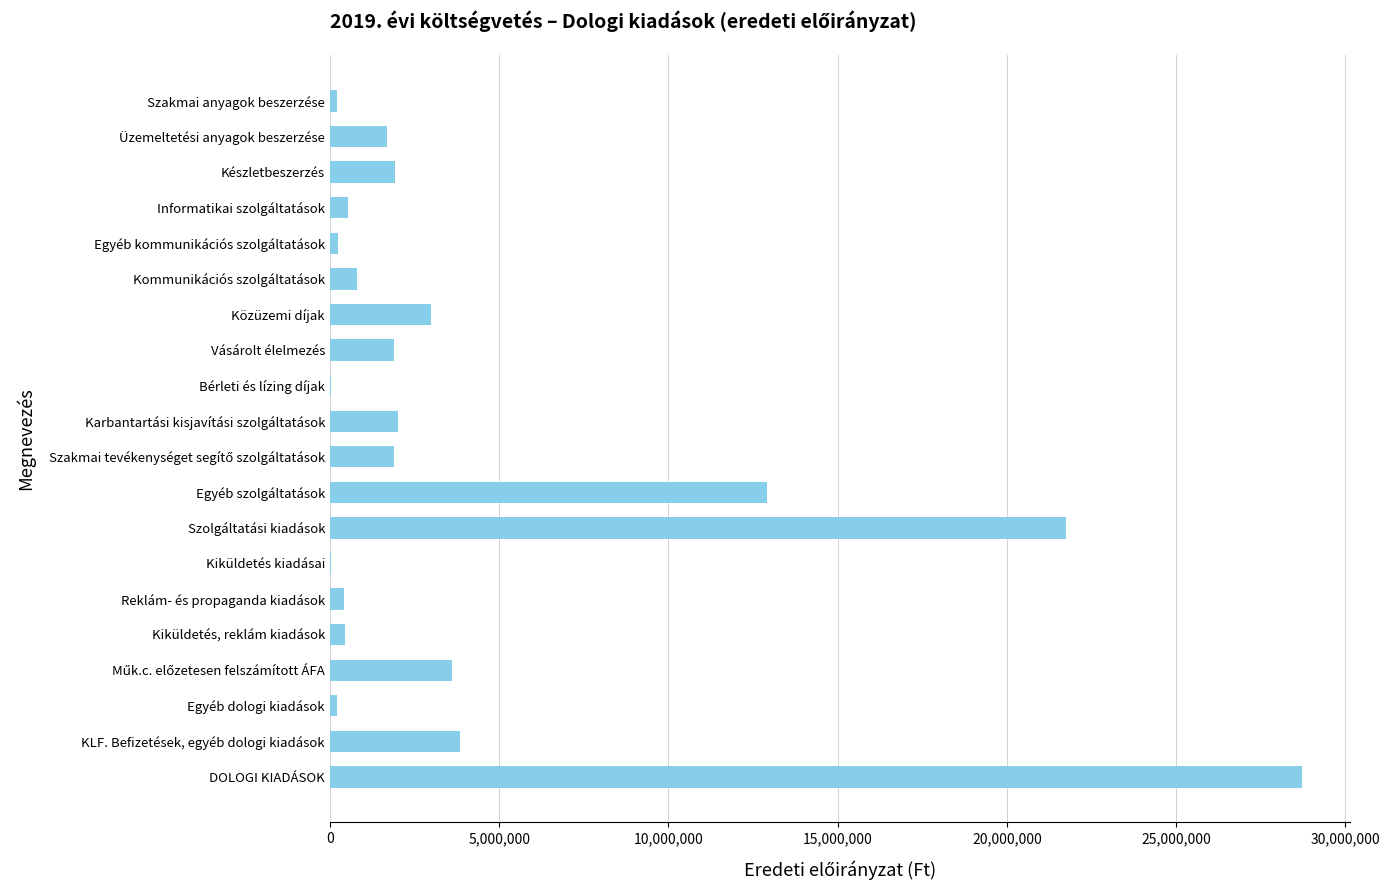

Where is the data nearest to the value 14364625?

Egyéb szolgáltatások